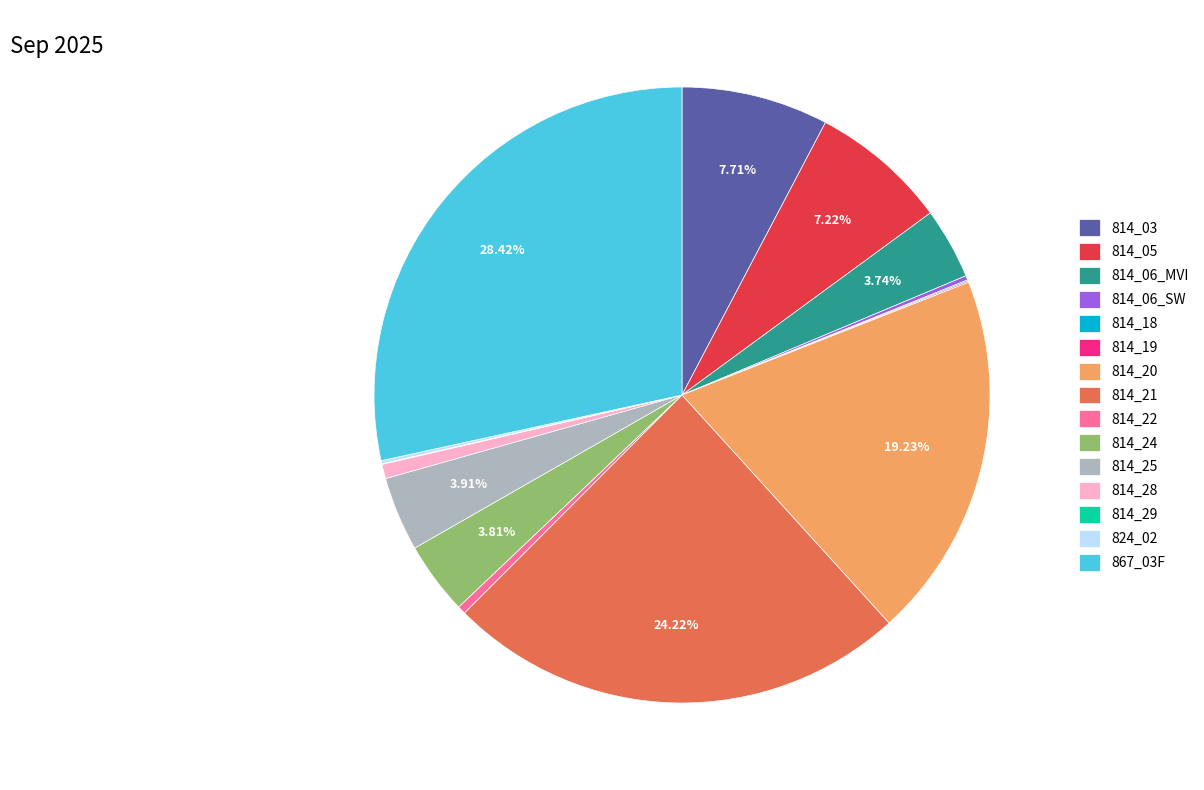

Is there any slice that represents more than half of the pie?

No